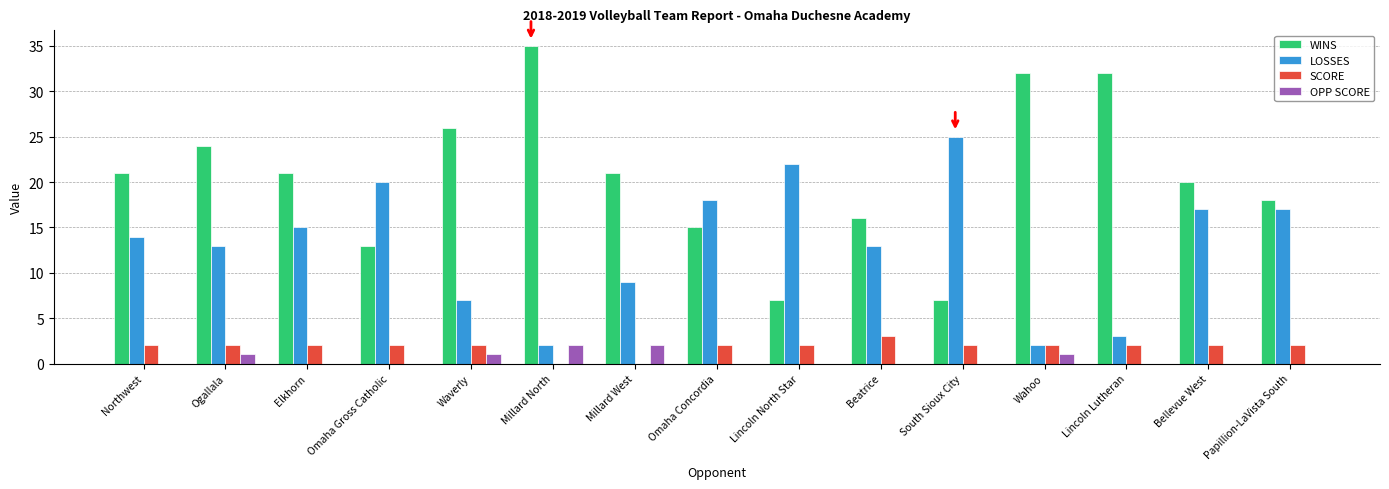

True or false: WINS has a value of 7 at Papillion-LaVista South.

False